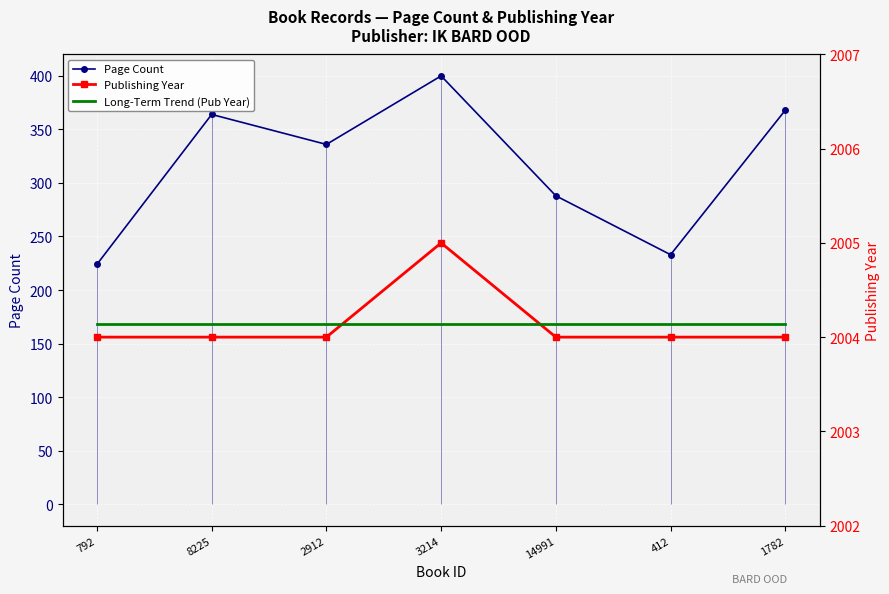

Is this an area chart (filled region under the line)?

No